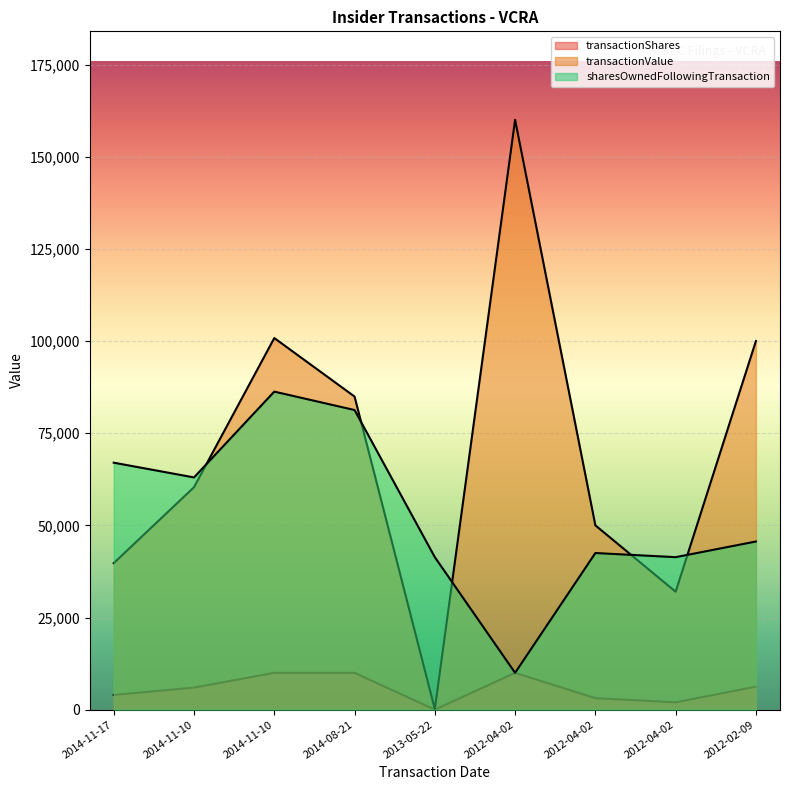

What is the difference between the second highest and minimum values in the transactionValue series?

100669